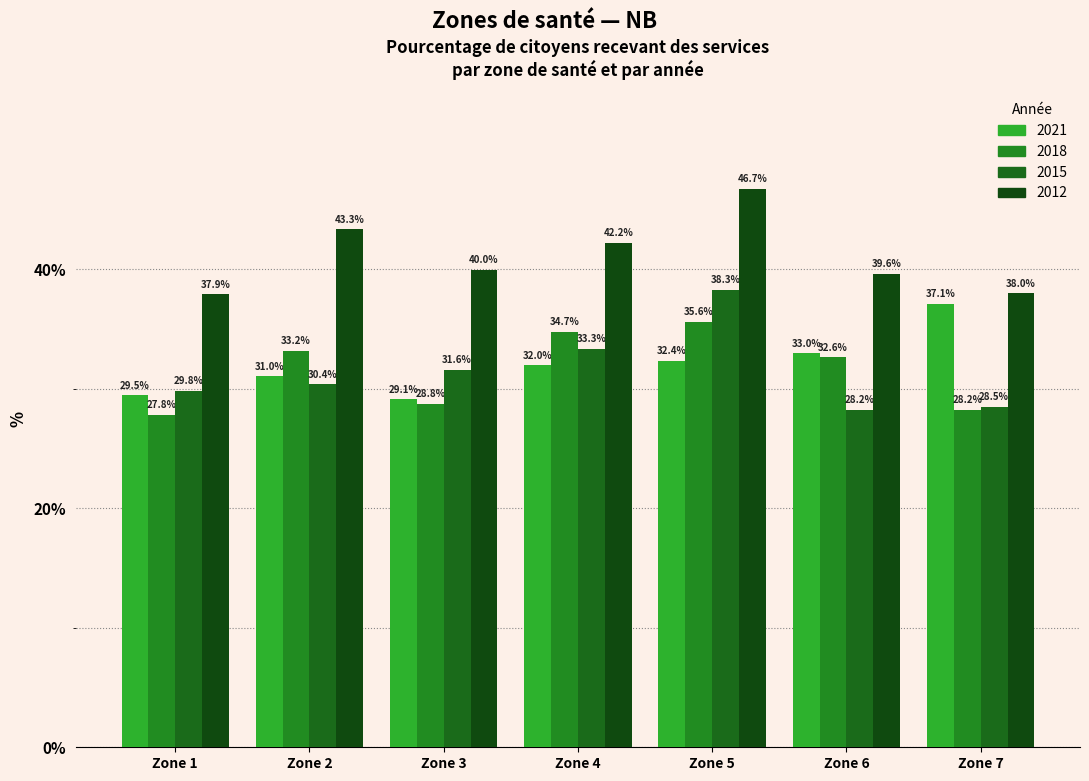

Reading left to right, what are all the values shown in this chart?

2021: 29.5	31.0	29.1	32.0	32.4	33.0	37.1
2018: 27.8	33.2	28.8	34.7	35.6	32.6	28.2
2015: 29.8	30.4	31.6	33.3	38.3	28.2	28.5
2012: 37.9	43.3	40.0	42.2	46.7	39.6	38.0